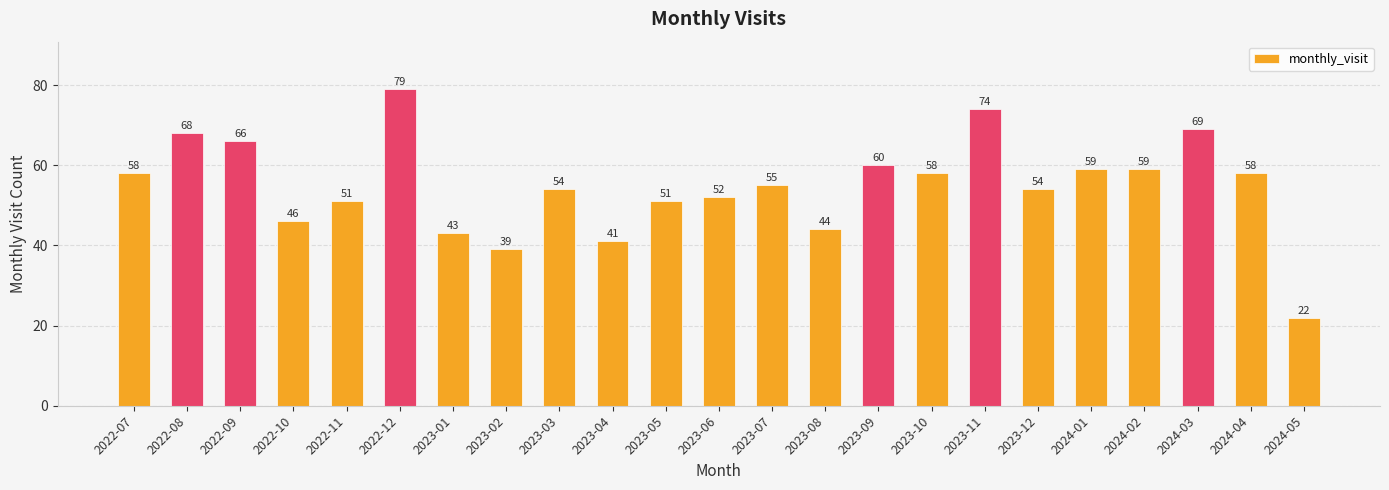

Read the value at 2023-11.

74